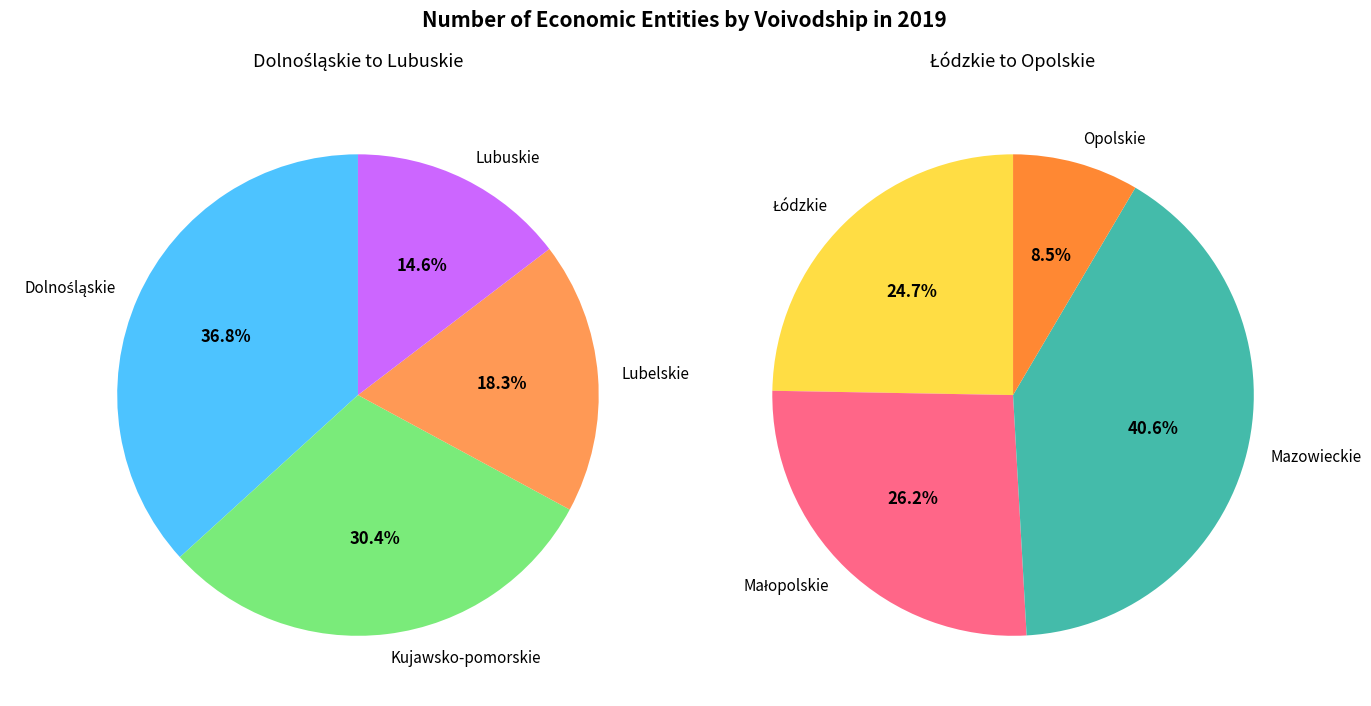

Is the sum of Łódzkie and Mazowieckie greater than half?

No